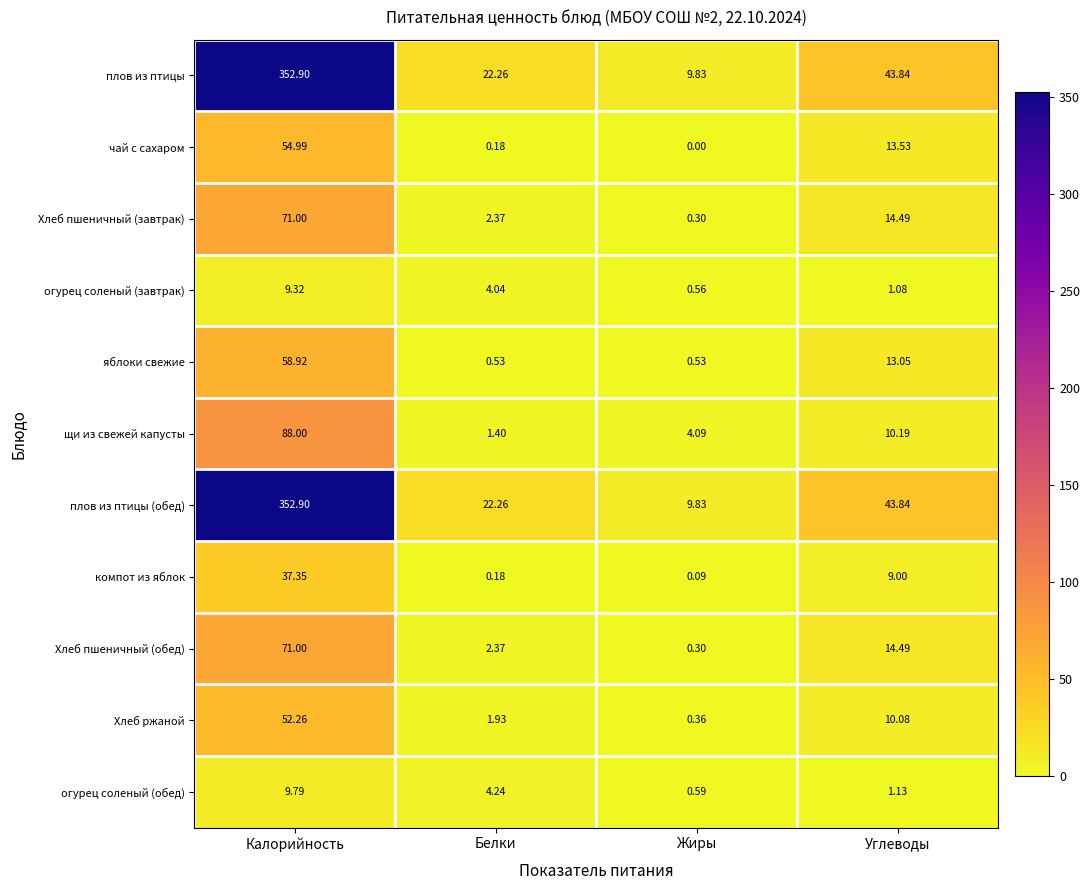

At which label is компот из яблок closest to 18?

Углеводы